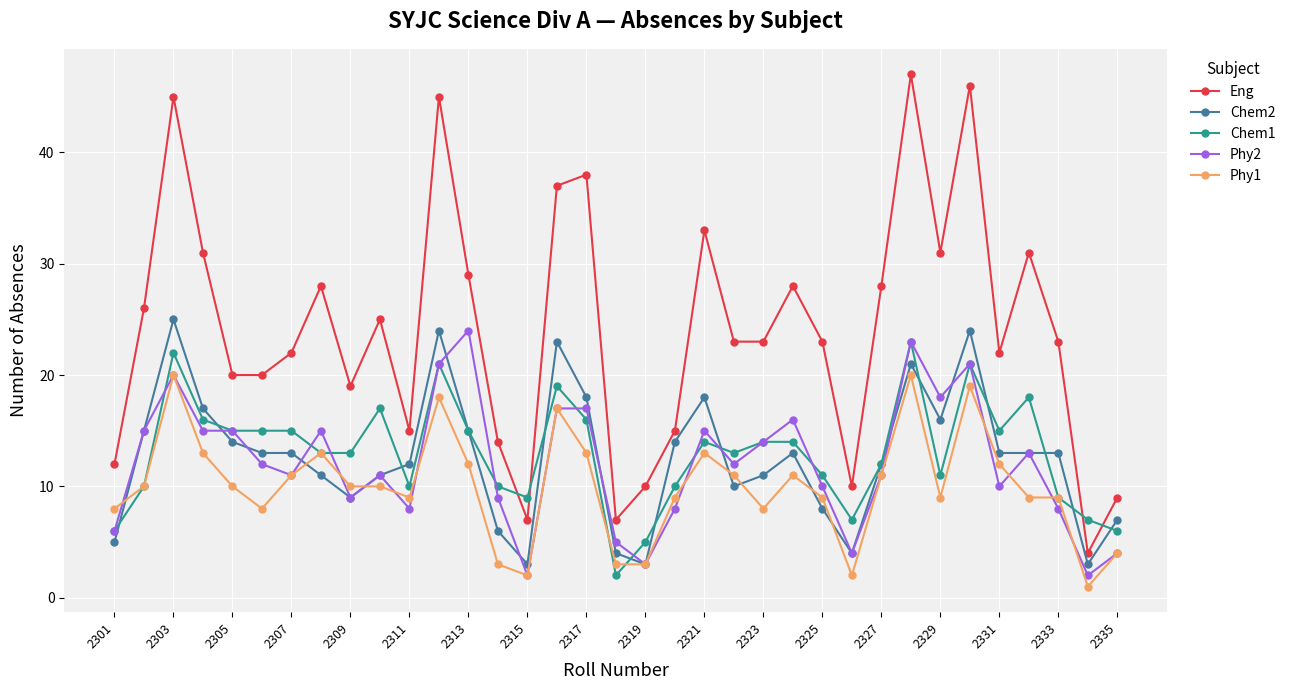

Which series has the largest total across all categories?

Eng